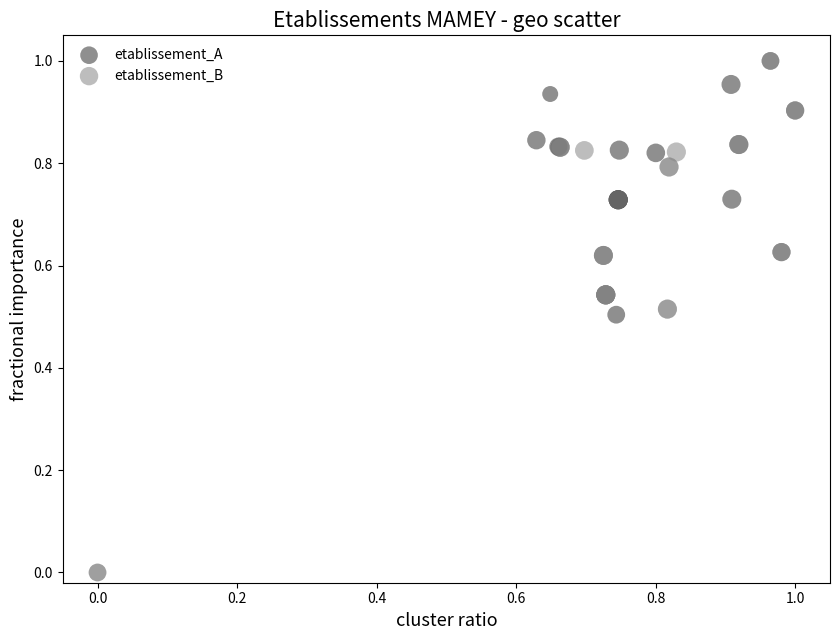

Which series has the largest Y range (max minus min)?

etablissement_B